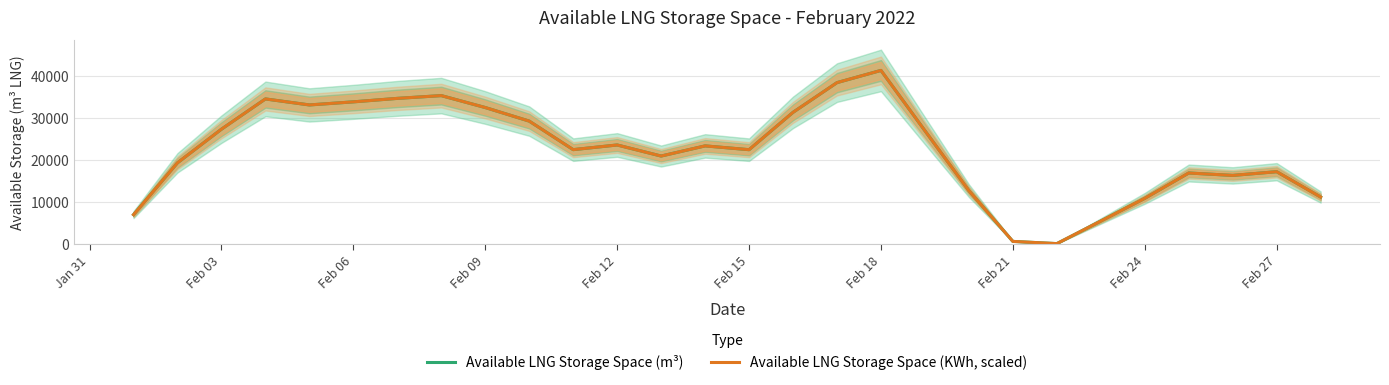

How many values in the Available LNG Storage Space (KWh, scaled) series are below 23325?

14